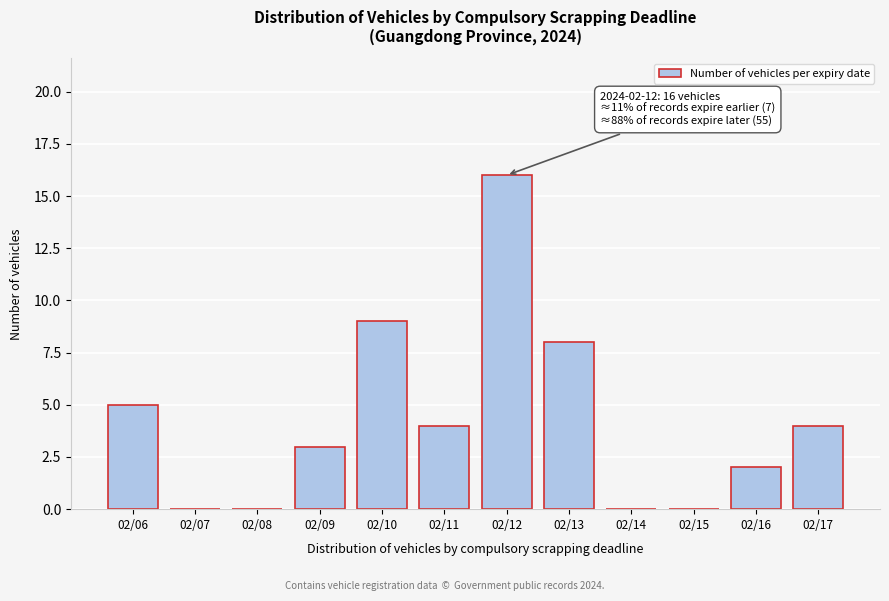

Reading left to right, extract all data points from this chart.

02/06=5	02/07=0	02/08=0	02/09=3	02/10=9	02/11=4	02/12=16	02/13=8	02/14=0	02/15=0	02/16=2	02/17=4